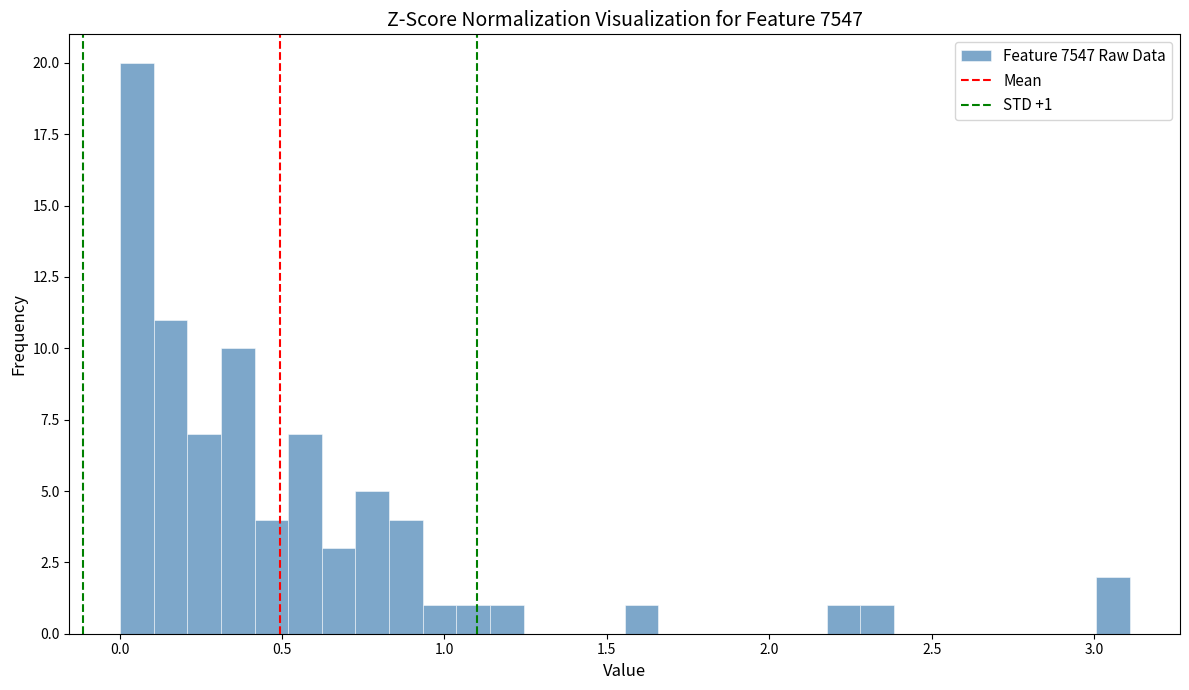

Around what value on the x-axis is the tallest bar? Give the approximate position of its centre, as read against the axis.

0.05